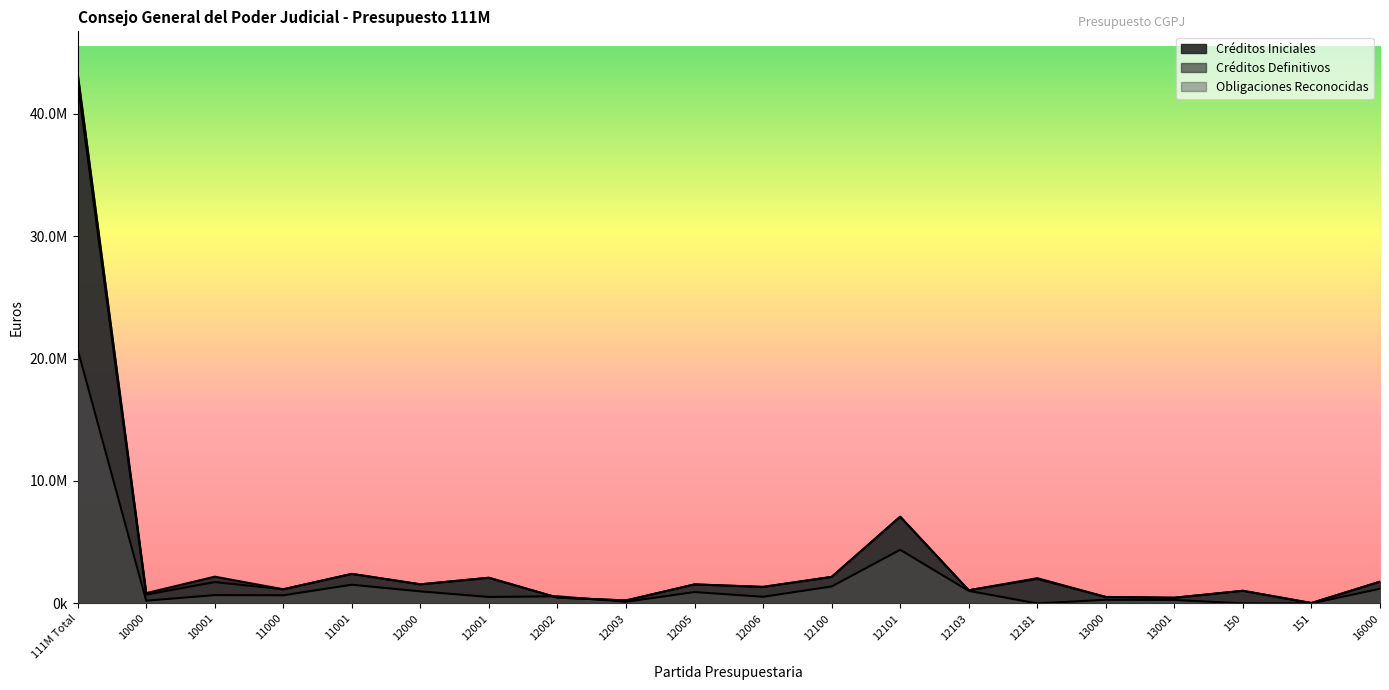

True or false: Créditos Iniciales has more than 0 interior local peaks.

True